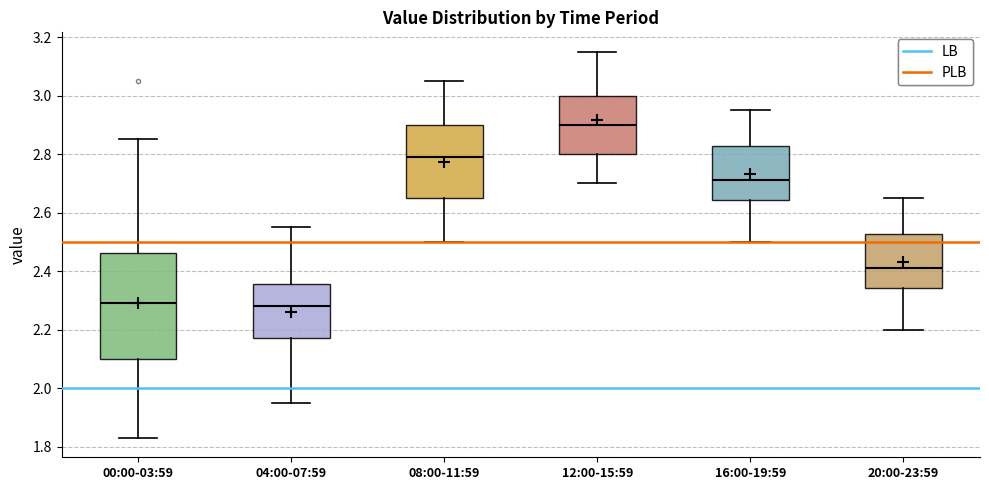

Where does the upper whisker of the box for 12:00-15:59 end on the y-axis? The values are not printed on the chart, so give them approximately, as read against the axis.

3.16